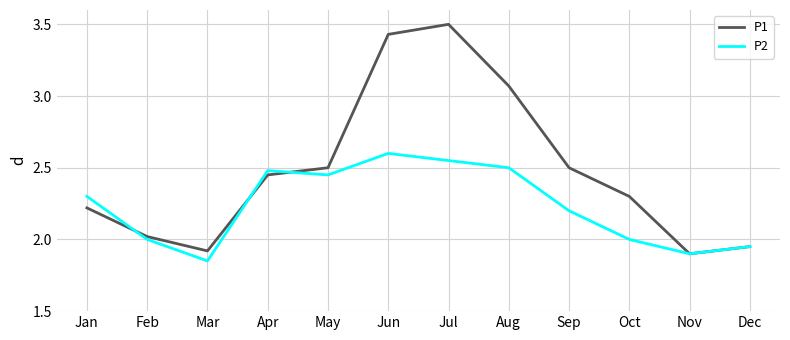

What is the sum of all P1 values?

29.8